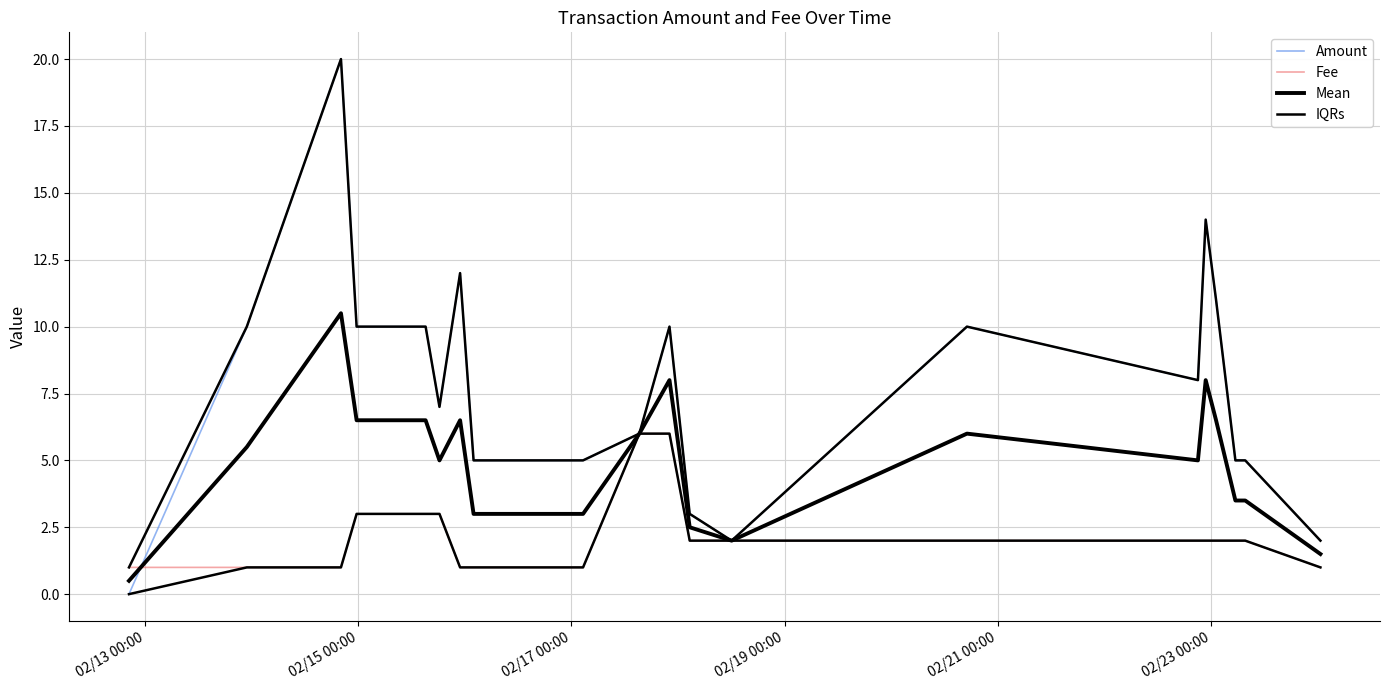

Between which two adjacent categories do Mean and Fee first intersect?

02/13 00:00 and 02/15 00:00